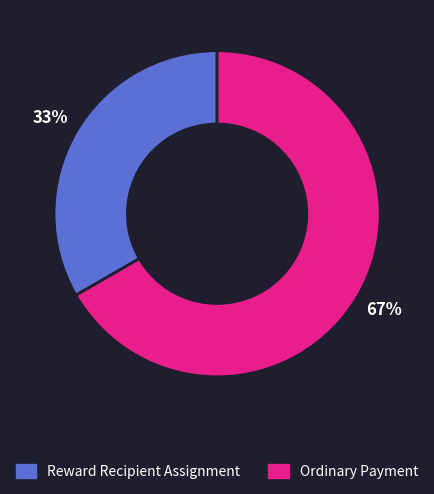

How many segments does this pie chart have?

2